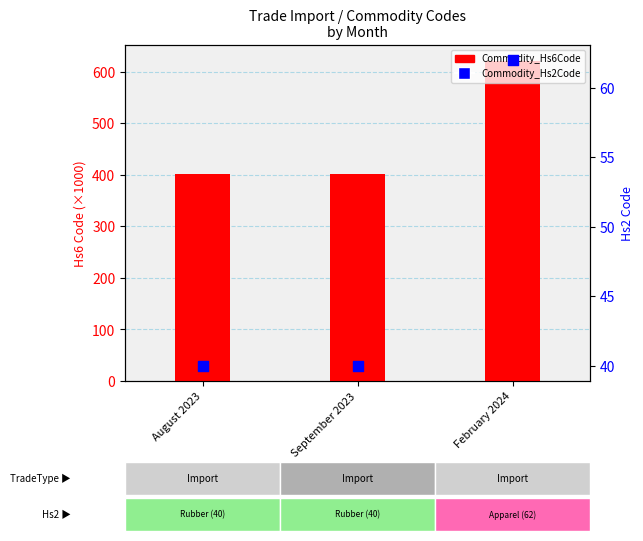

Which series has the widest spread of Y values?

Commodity_Hs6Code